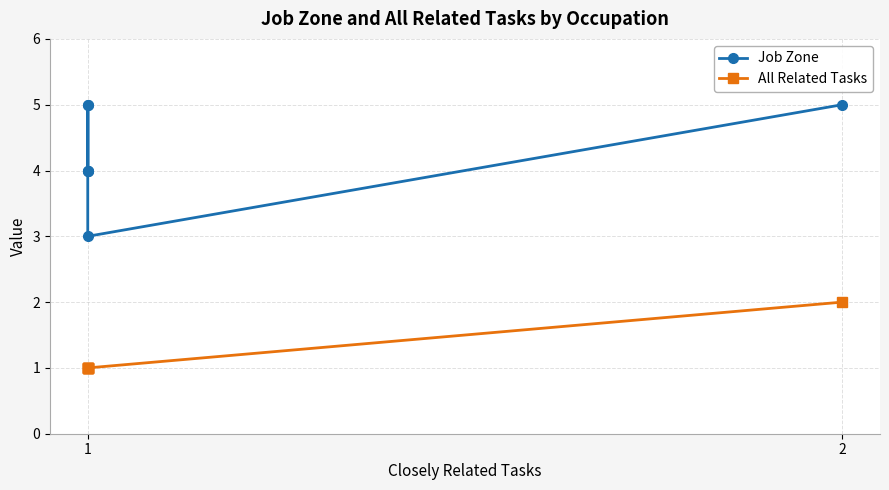

Is this an area chart (filled region under the line)?

No